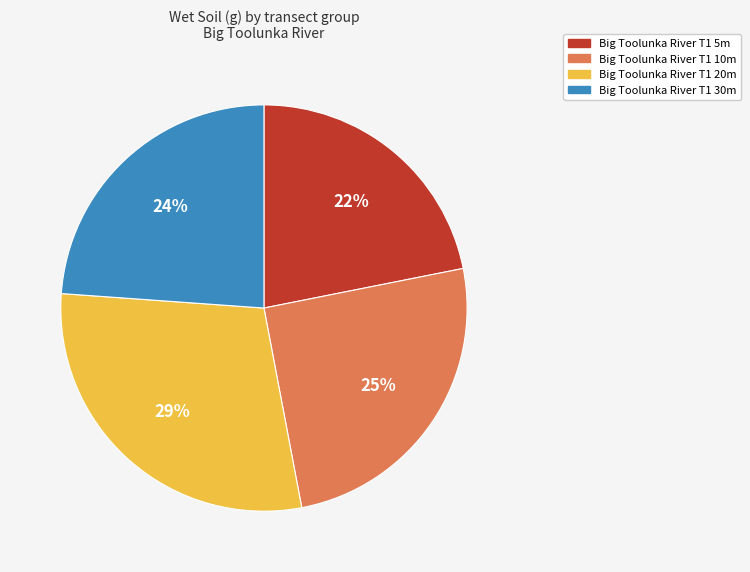

What is the ratio of the value at Big Toolunka River T1 5m to the value at Big Toolunka River T1 20m?

0.8